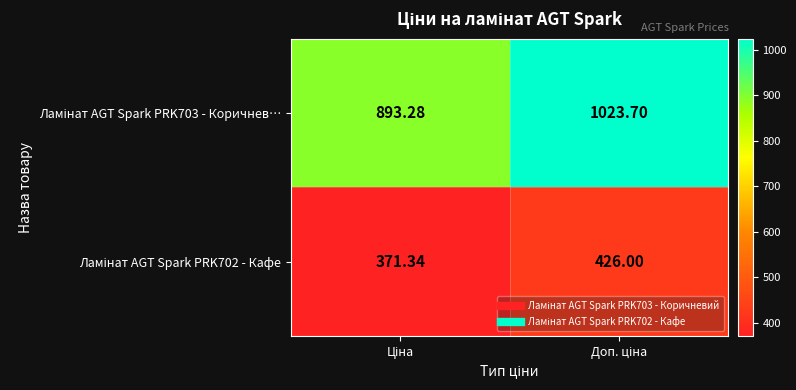

Count the number of categories in the chart.

2